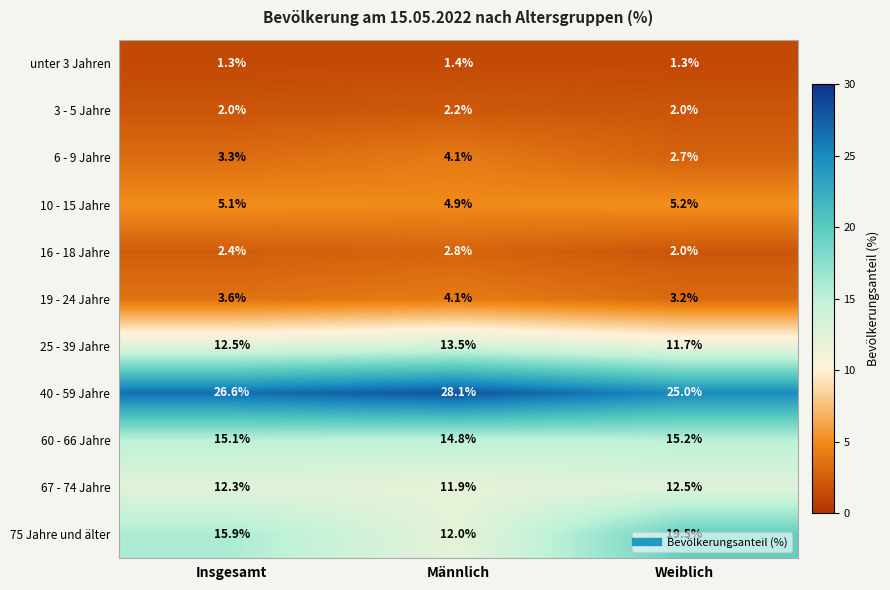

At which category does the chart reach its peak across all series?

Männlich